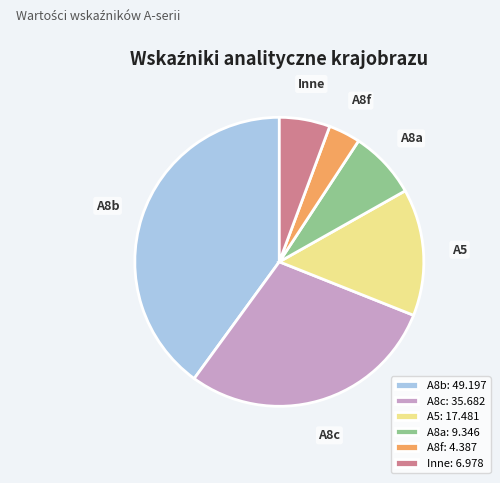

Is there a majority slice in this chart?

No